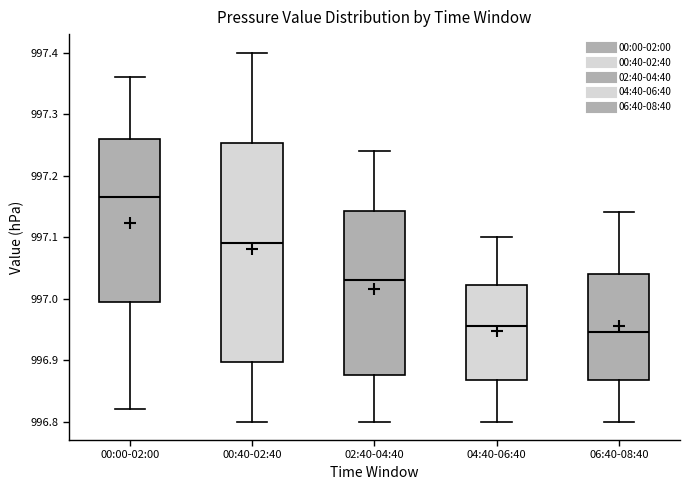

Which box has the highest median line?

00:00-02:00